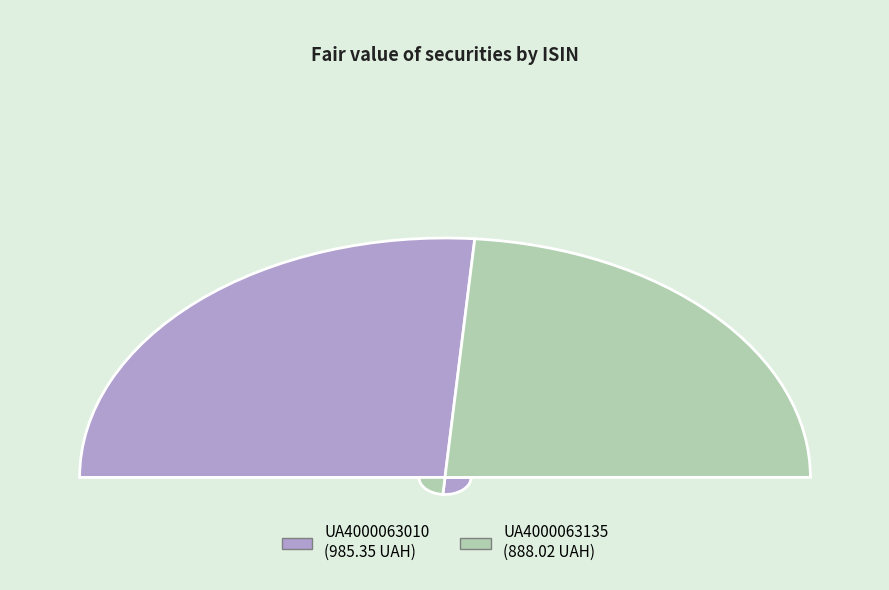

What is the largest slice in the pie chart?

UA4000063010